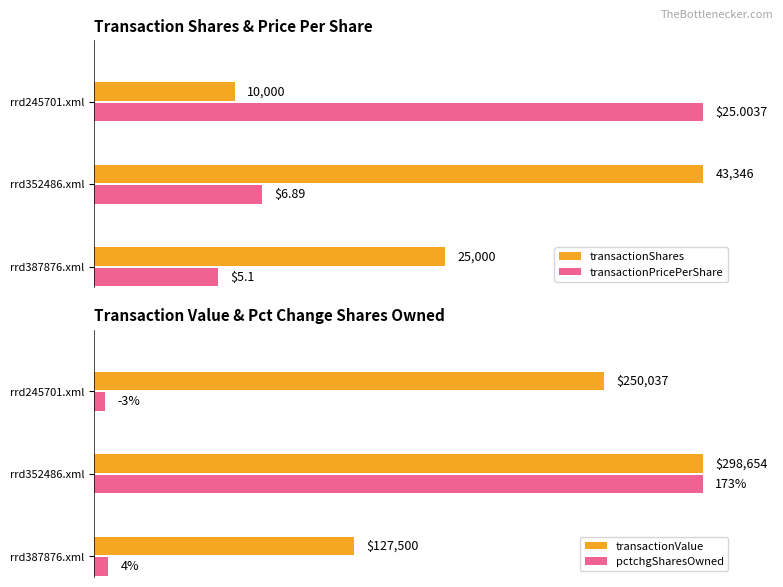

How many categories are shown in the chart?

3